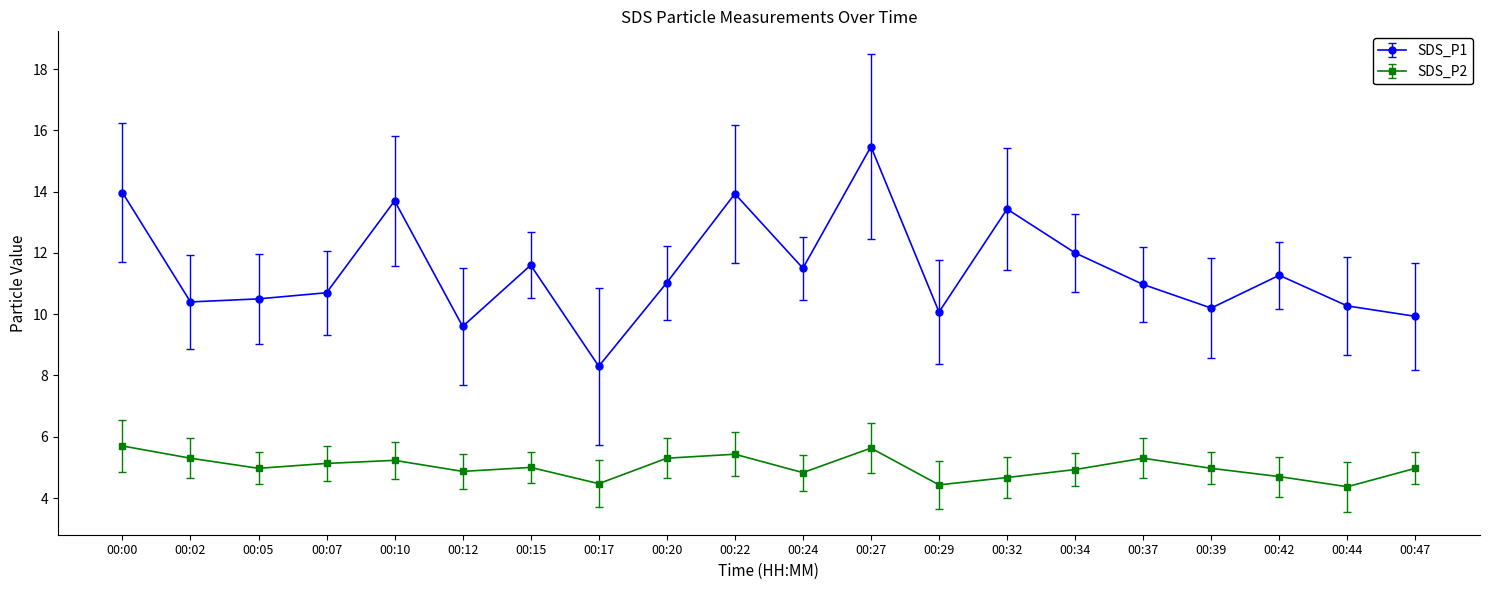

What is the maximum value shown in the chart?

15.5